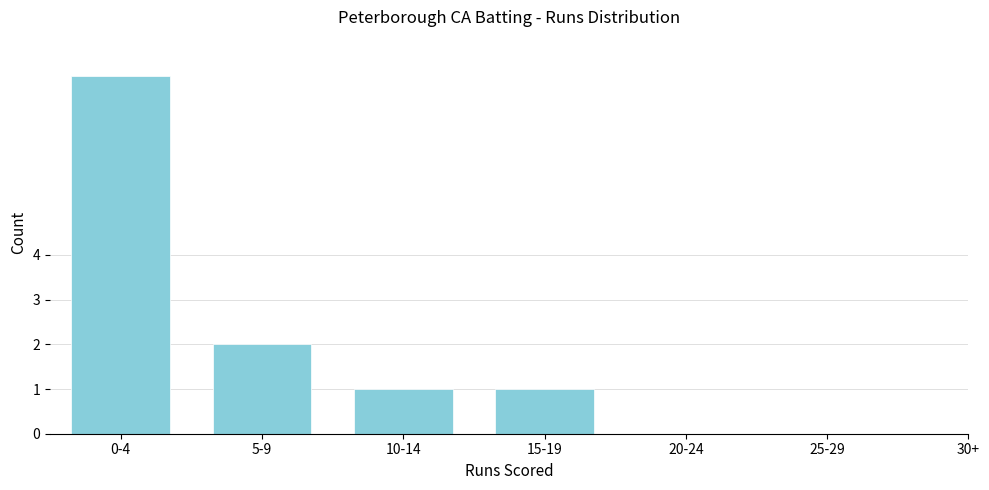

Reading left to right, extract all data points from this chart.

0-4=8	5-9=2	10-14=1	15-19=1	20-24=0